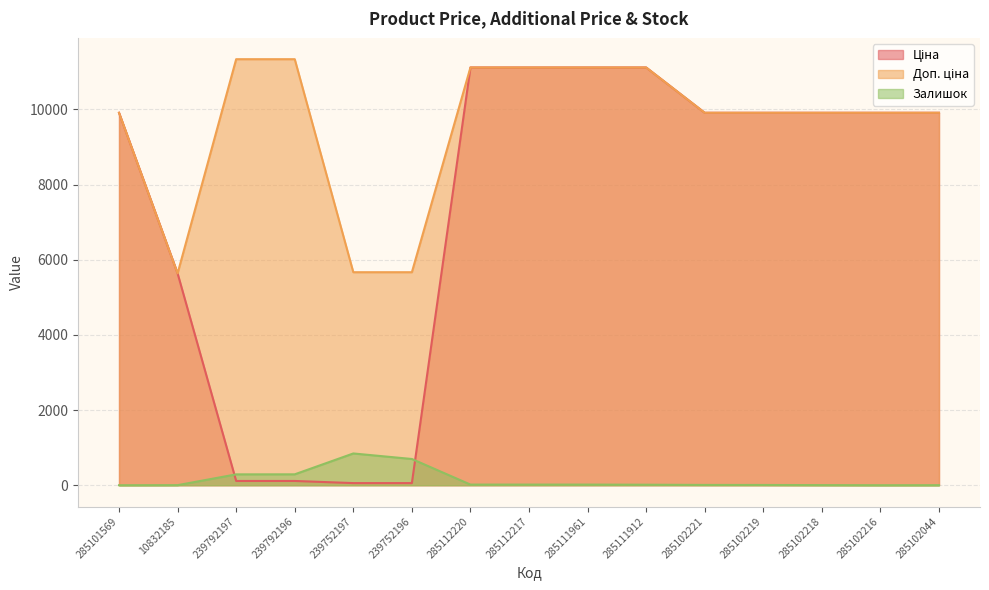

Which series has the largest total across all categories?

Доп. ціна